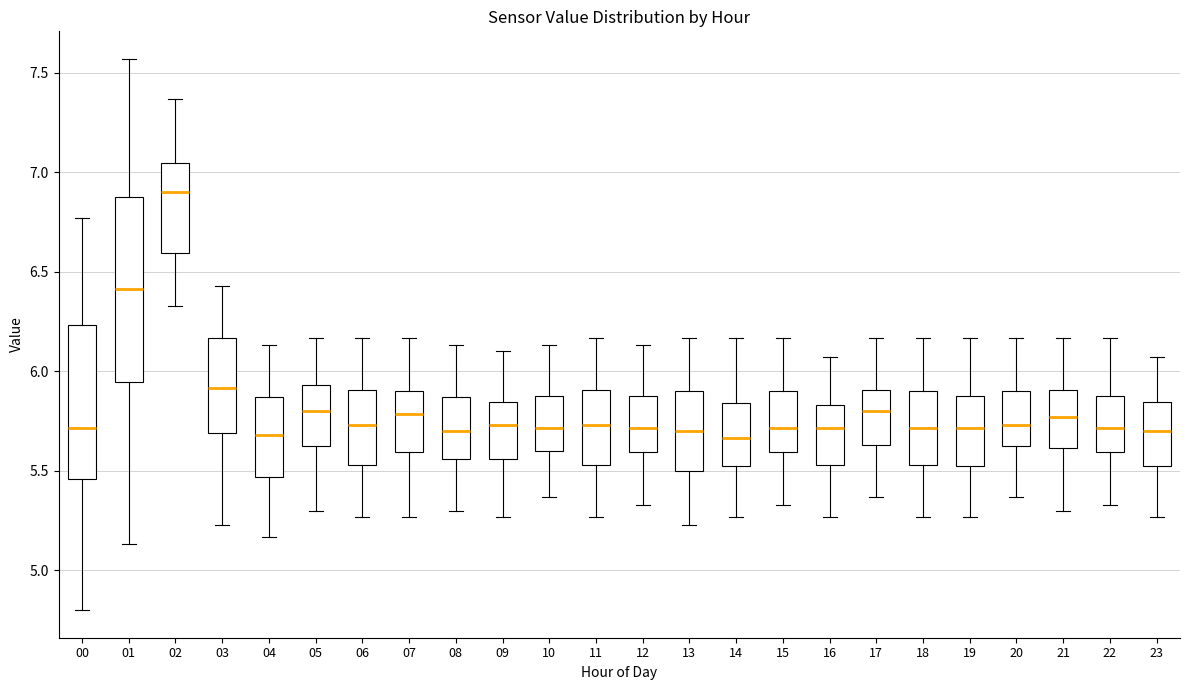

Where is the lower edge of the box at x = 11 on the y-axis? The values are not printed on the chart, so give them approximately, as read against the axis.

5.55